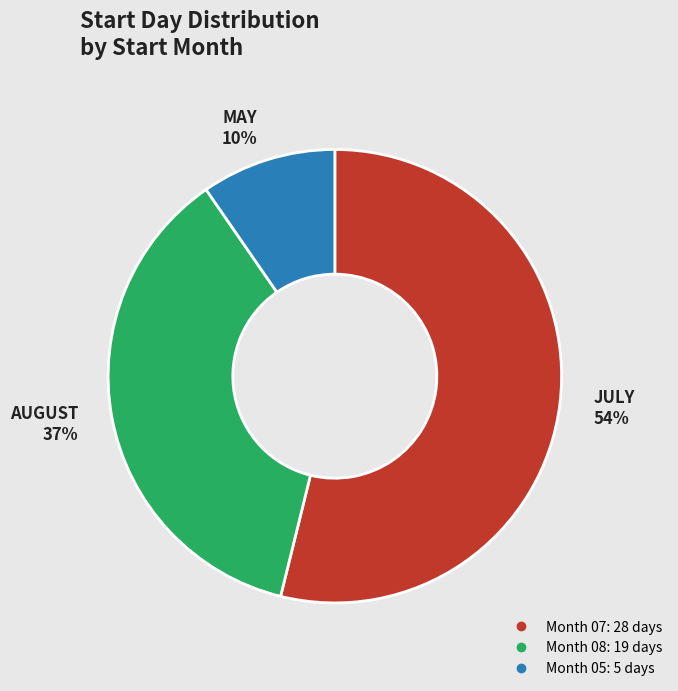

Does any single category account for the majority?

Yes